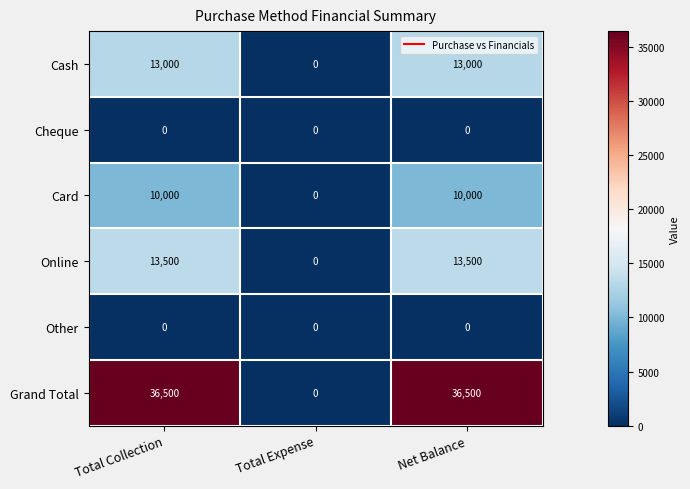

Which series has the largest range (max minus min)?

Grand Total